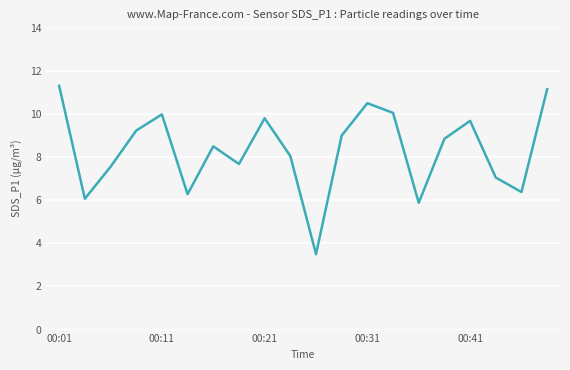

What is the maximum value shown in the chart?

11.3